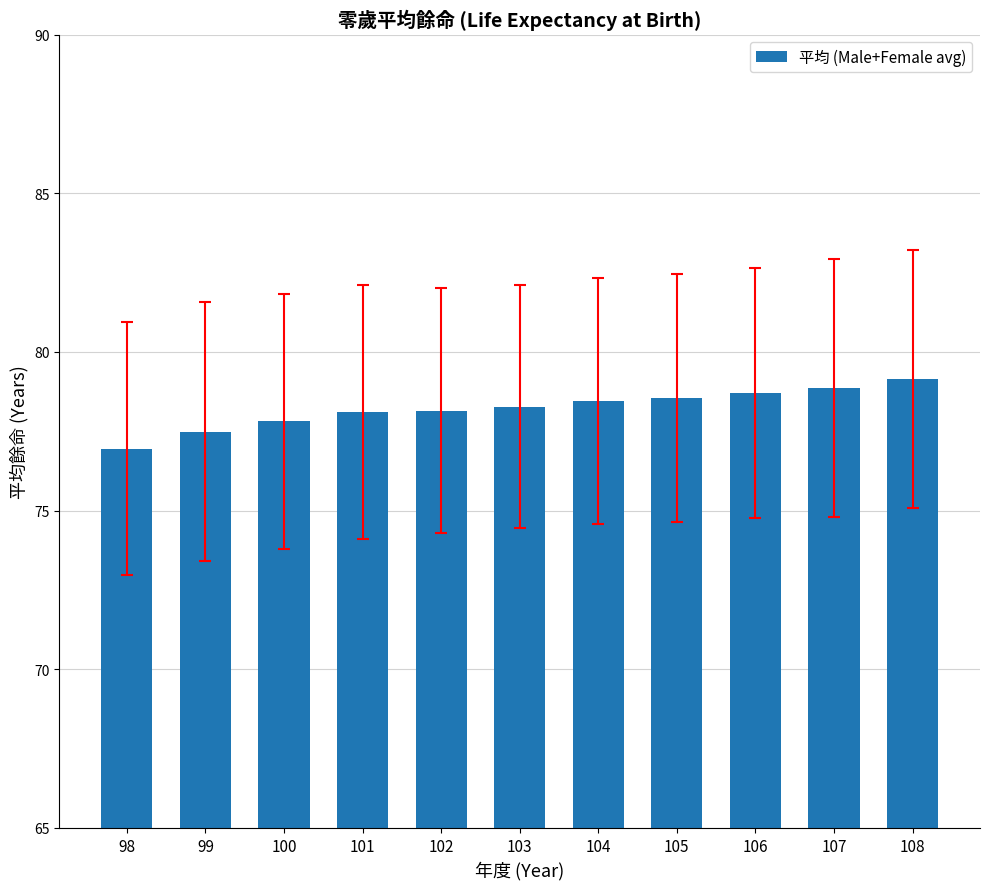

What is the value of the 5th bar from the left?

78.2